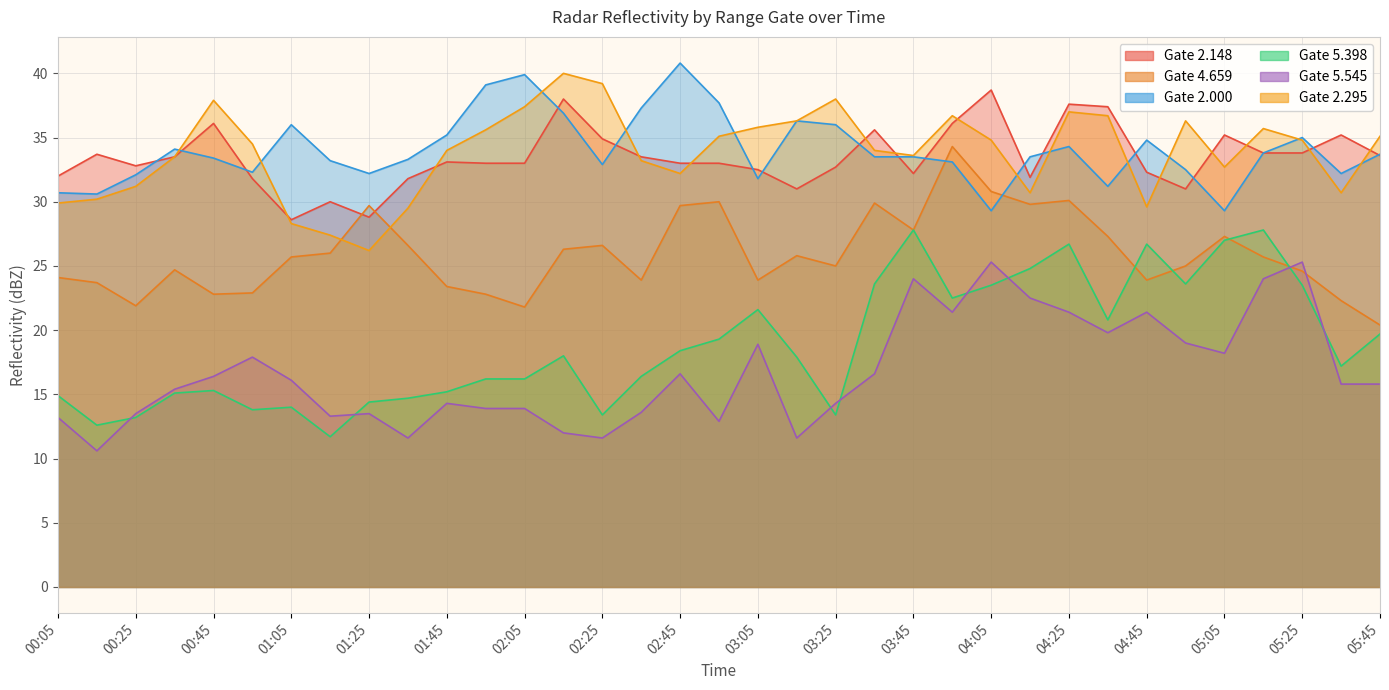

Does the chart display data point markers on the line(s)?

No